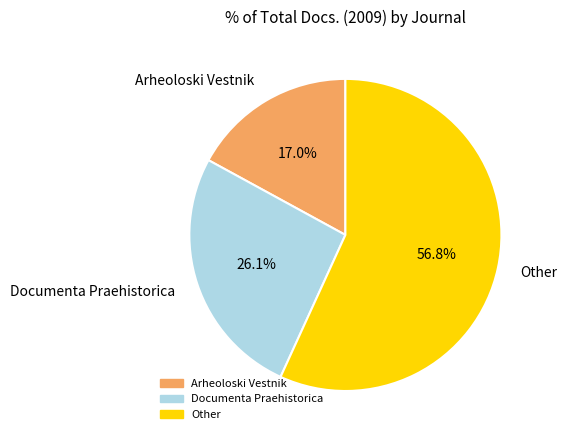

The Other slice represents 57% of the pie. True or false?

True